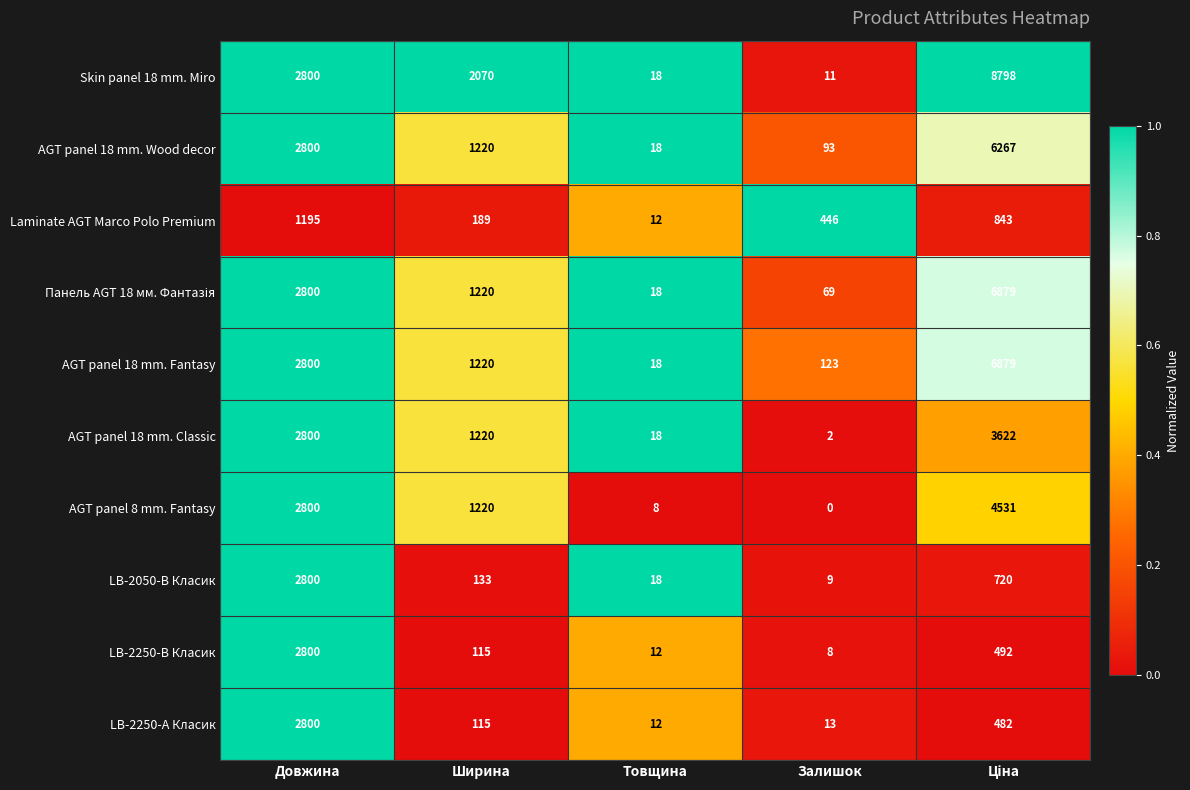

Count the number of categories in the chart.

5